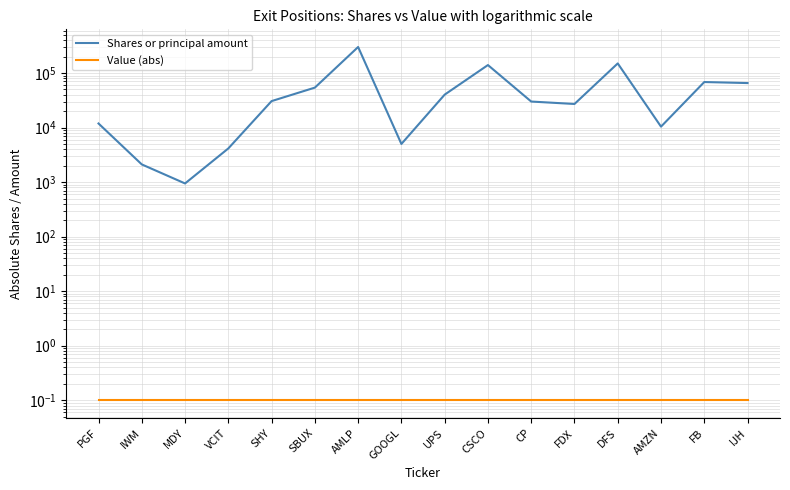

How many interior local peaks does the Shares or principal amount series have?

4